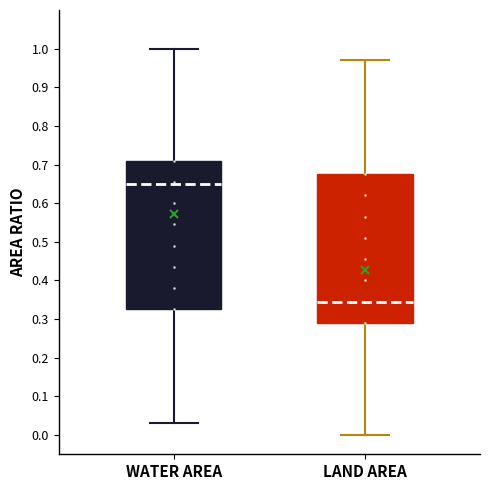

Reading left to right, read every box against the y-axis: the position of its median line, the range the box covers, and the ends of its whiskers. The values are not printed on the chart, so give them approximately, as read against the axis.

WATER AREA: median 0.65, box 0.33 to 0.71, whiskers 0.03 to 1.00
LAND AREA: median 0.35, box 0.29 to 0.68, whiskers 0.00 to 0.97